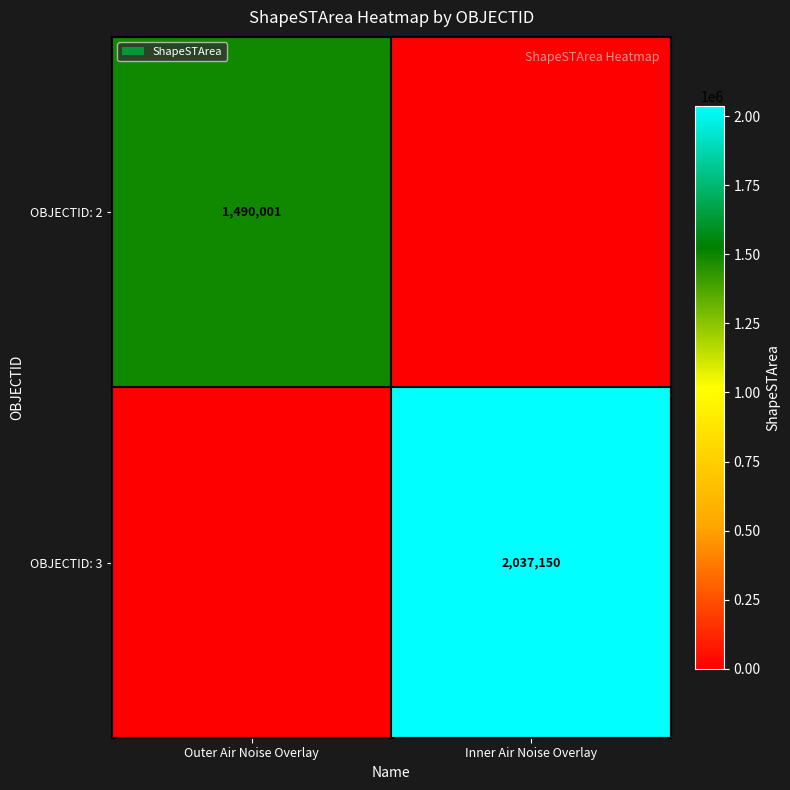

The value of OBJECTID: 3 at Inner Air Noise Overlay is 3214428. True or false?

False